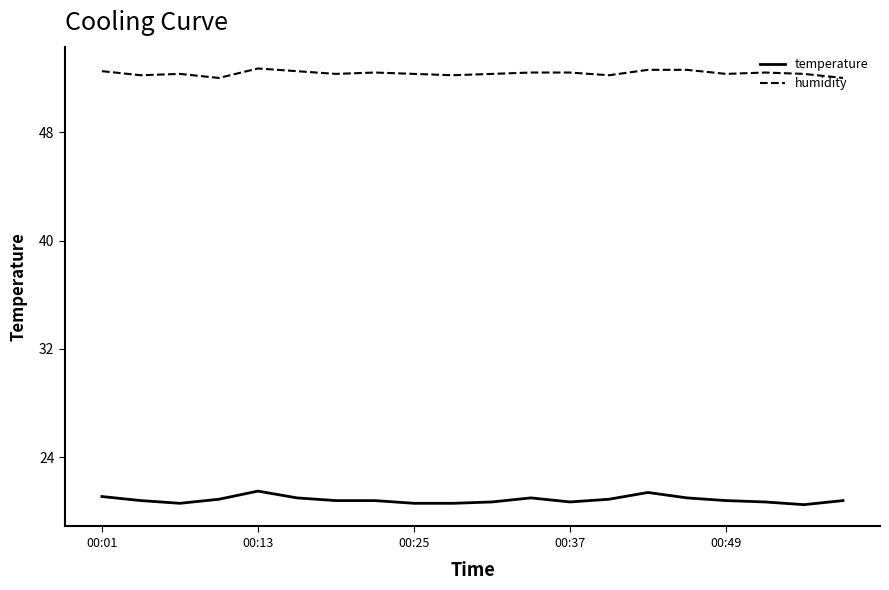

What is the smallest value displayed?

20.5